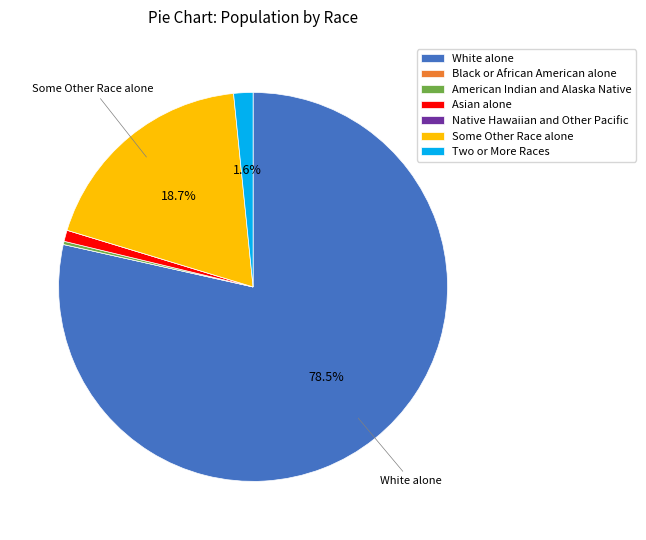

Combined, do Some Other Race alone and Two or More Races account for over 50%?

No